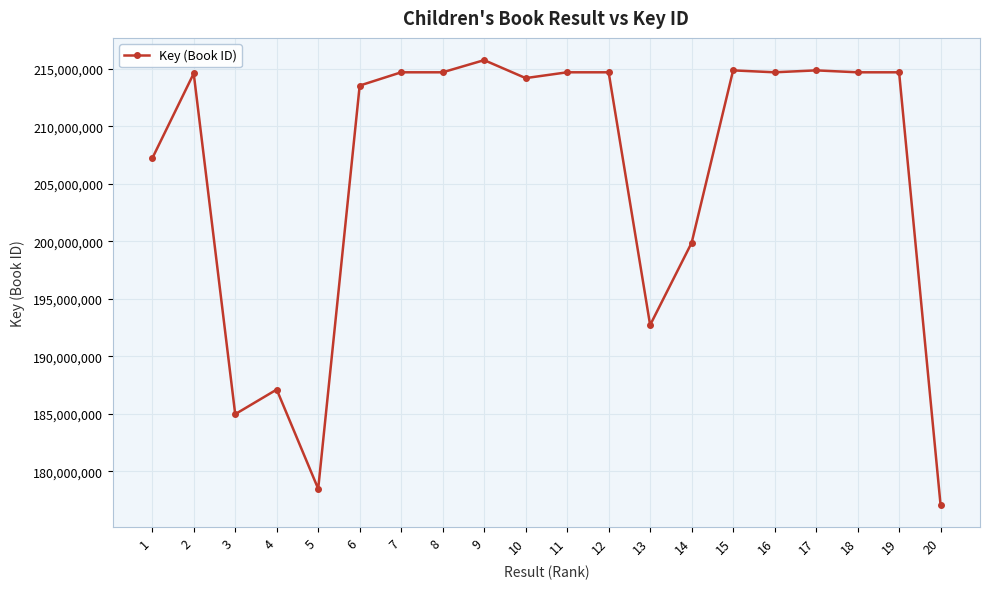

What is the sum of all values?

4117930047